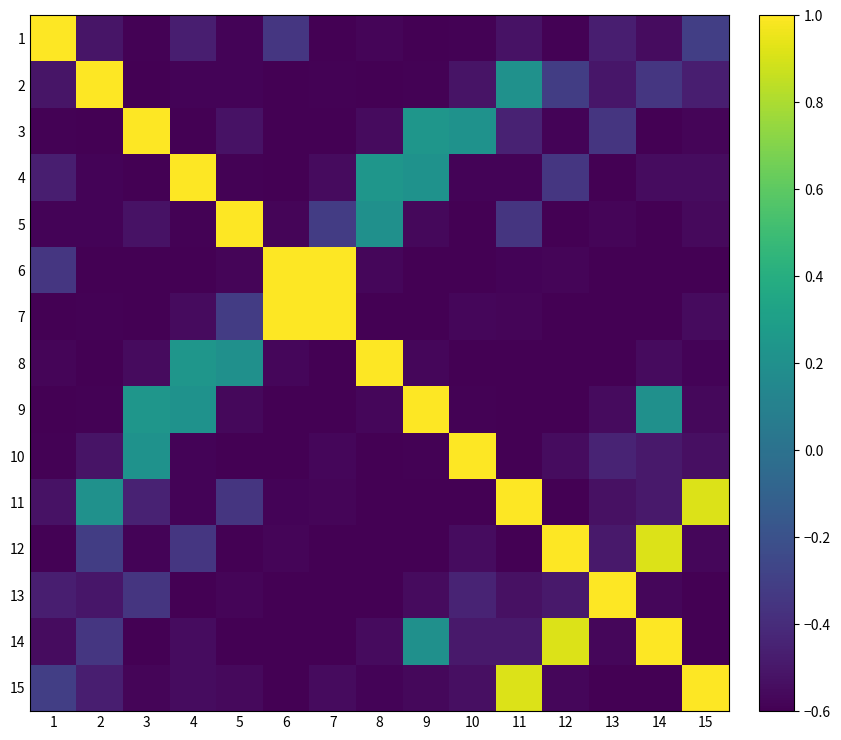

Rank the series by their maximum value, from lowest to highest.

1, 2, 3, 4, 5, 6, 7, 8, 9, 10, 11, 12, 13, 14, 15